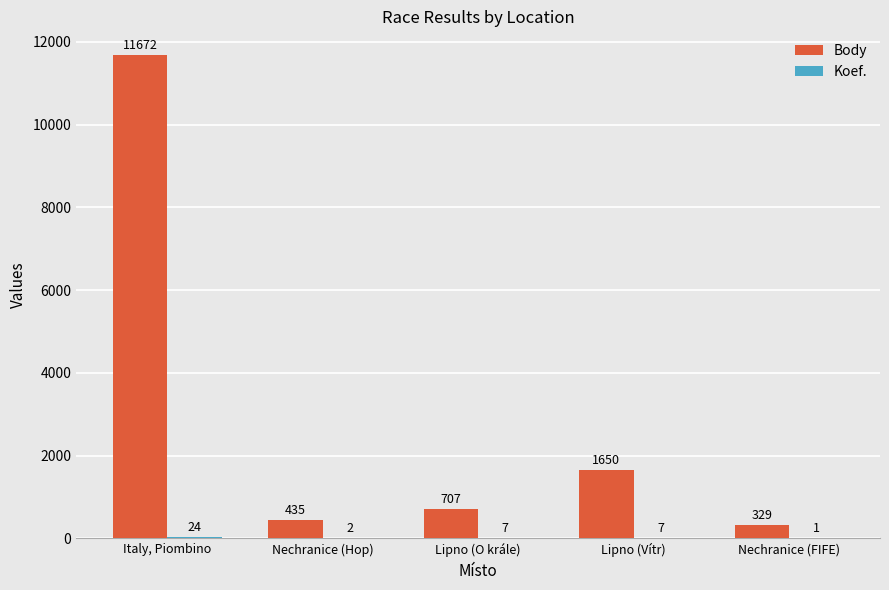

True or false: Body has a value of 329 at Nechranice (FIFE).

True